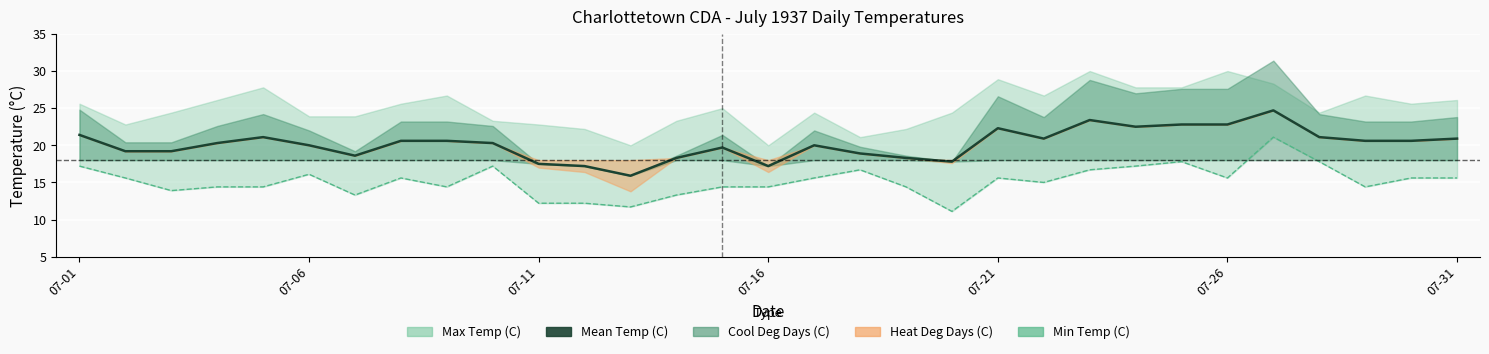

What position from the left is 7?

8